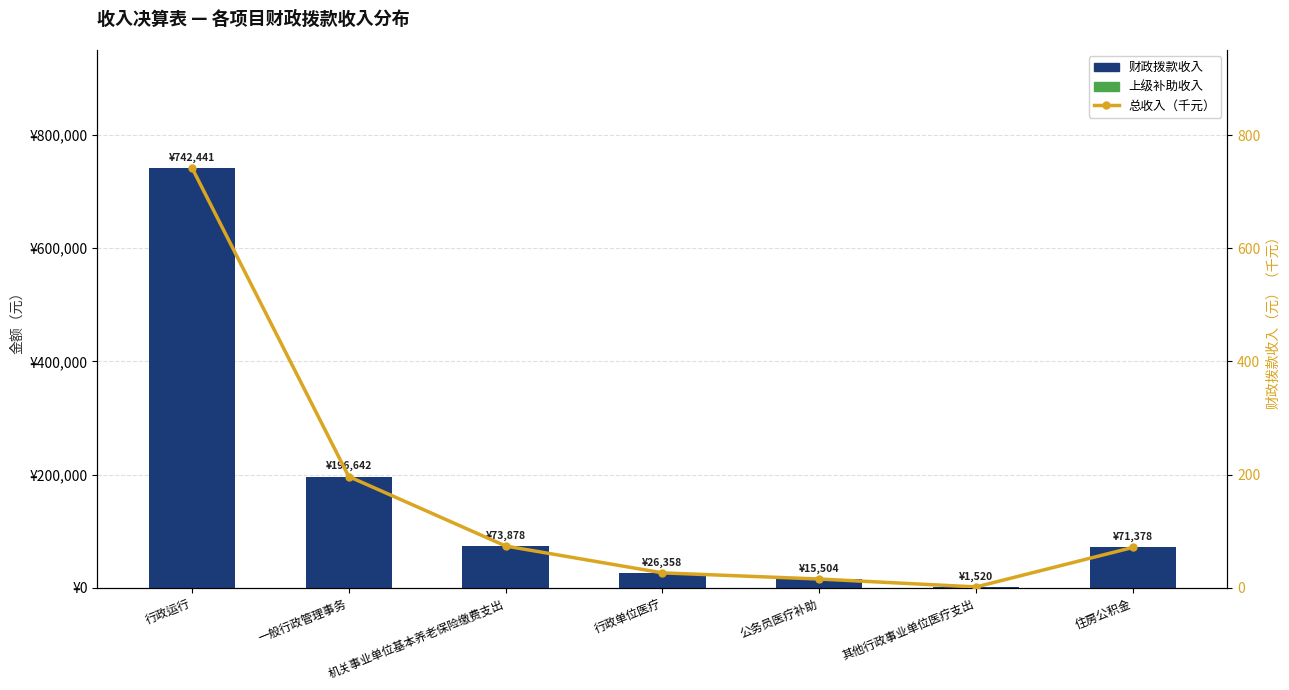

Is it true that 上级补助收入 equals 0.0 at 公务员医疗补助?

True